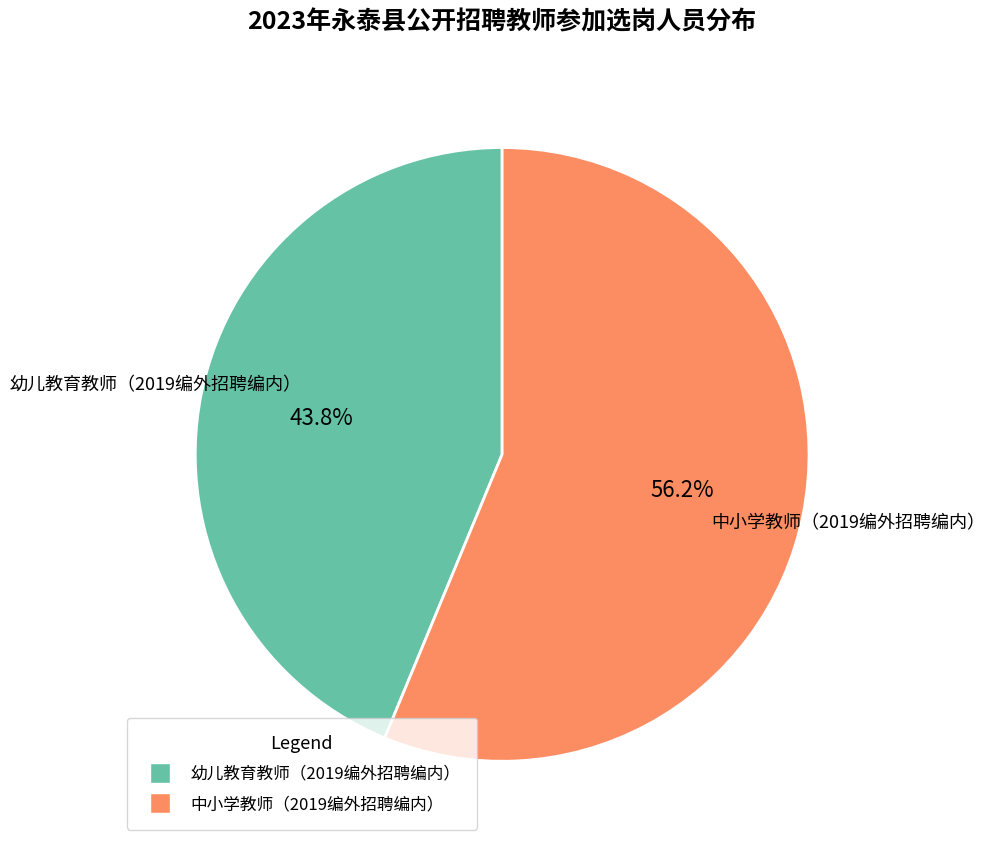

To the nearest percent, what is the average slice percentage?

50%